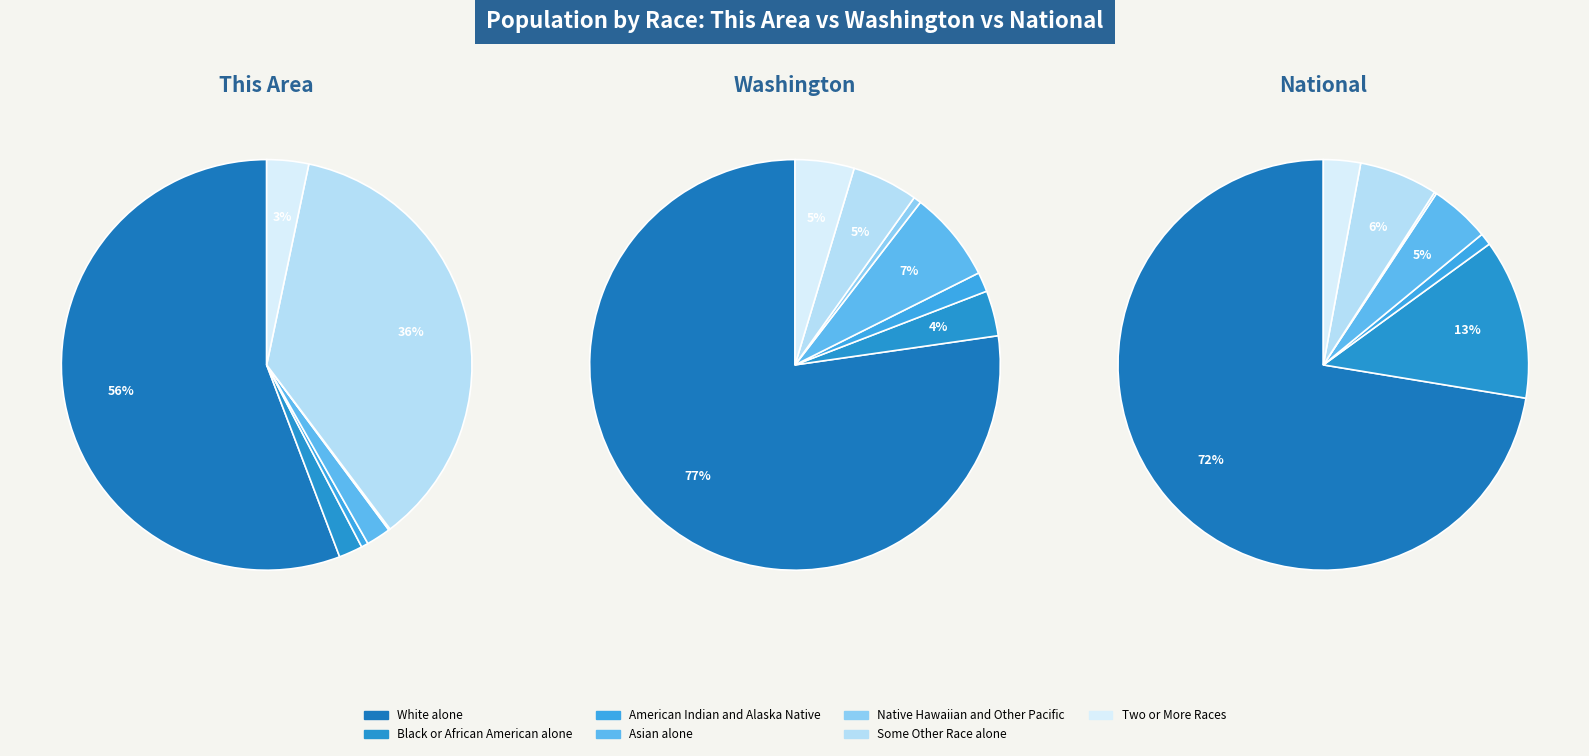

What is the smallest slice in the pie chart?

Native Hawaiian and Other Pacific